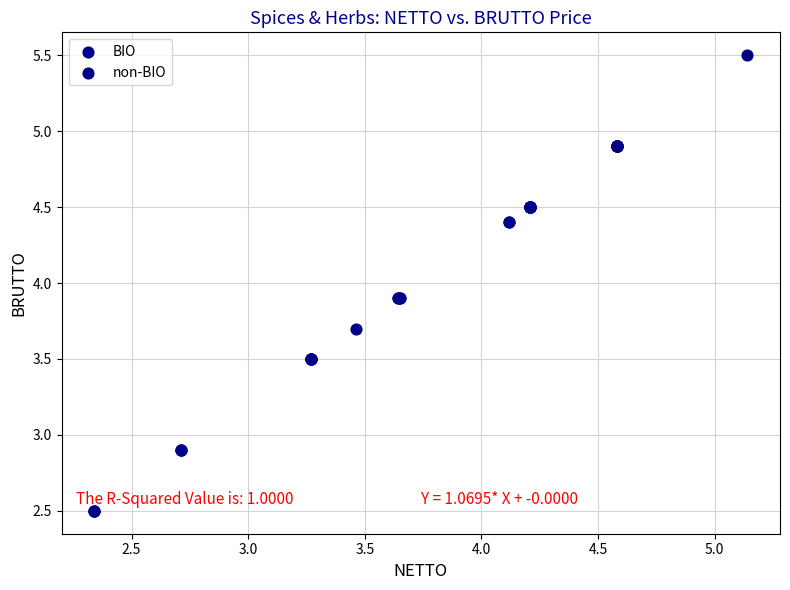

Which series contains the lowest Y value?

BIO